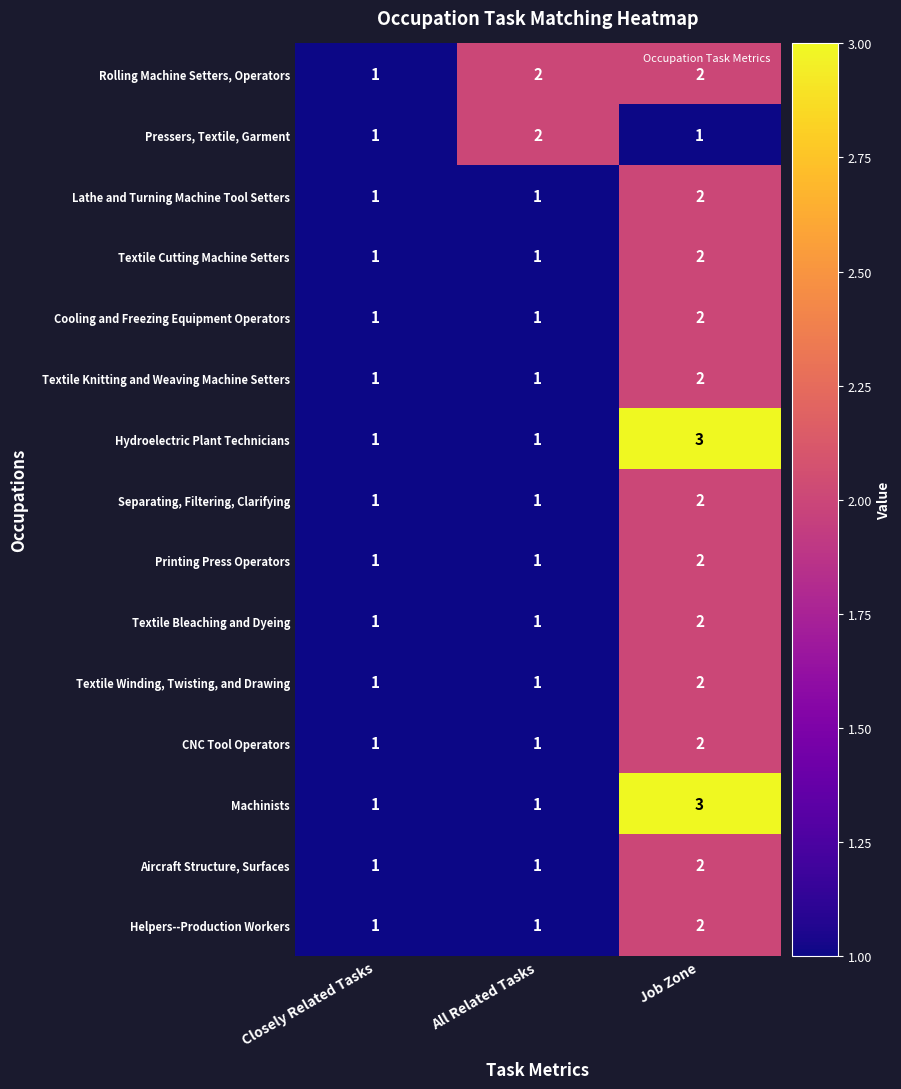

At which category is the sum across all series the highest?

Job Zone